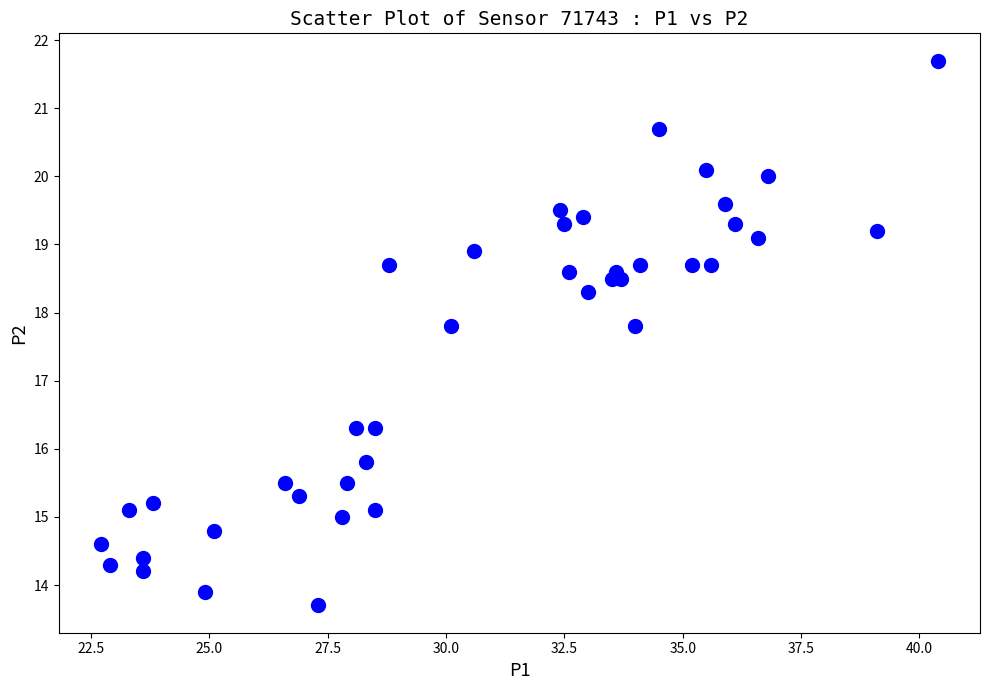

What is the range of X values (max minus min)?

17.7